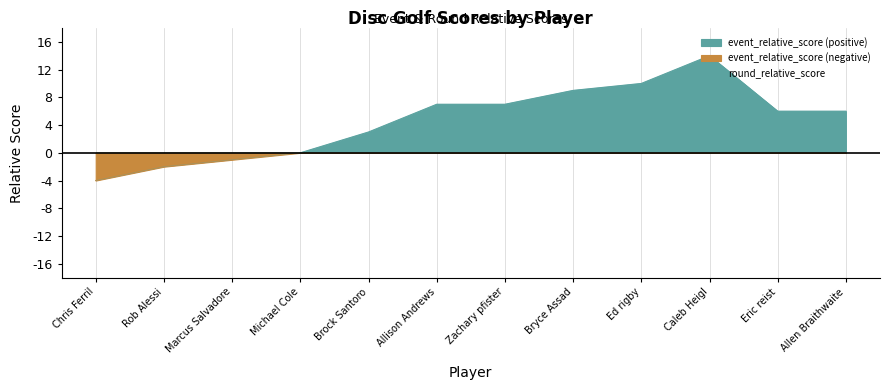

What is the average value?

5